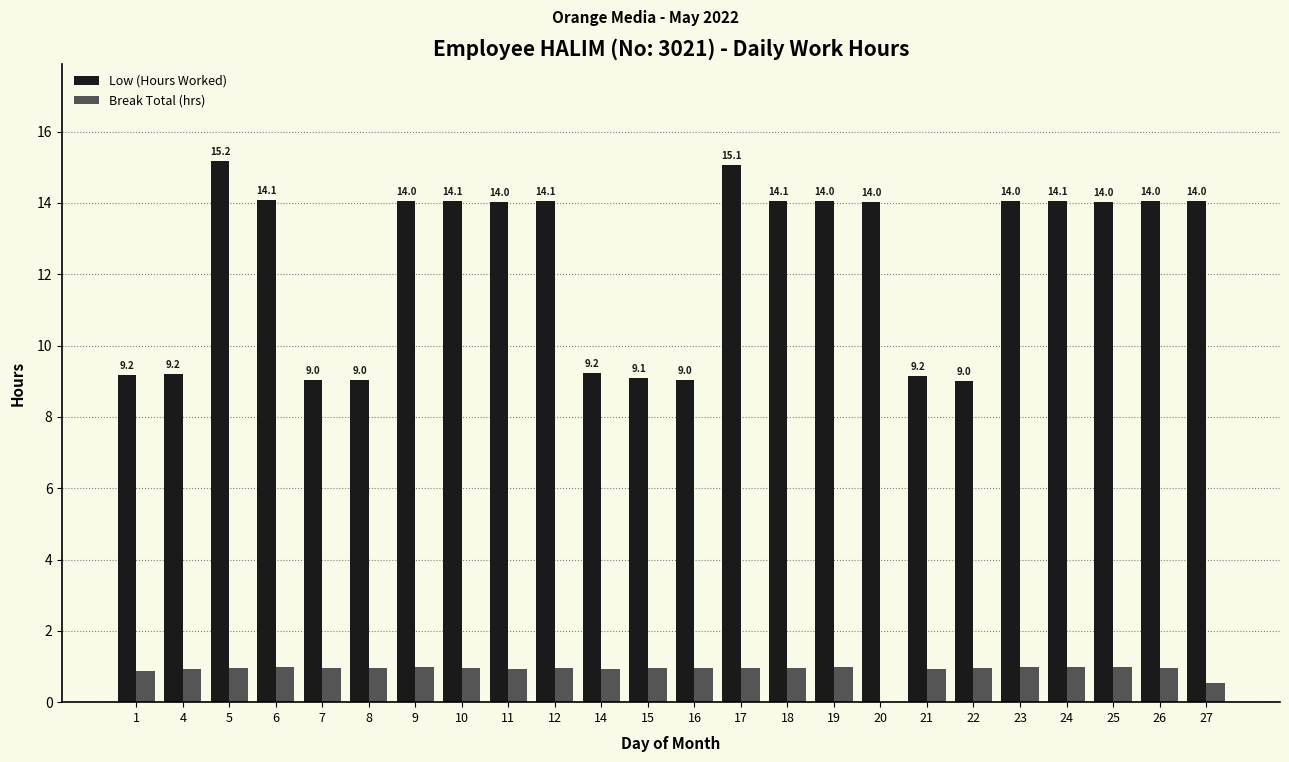

What is the sum of all Break Total (hrs) values?

21.6